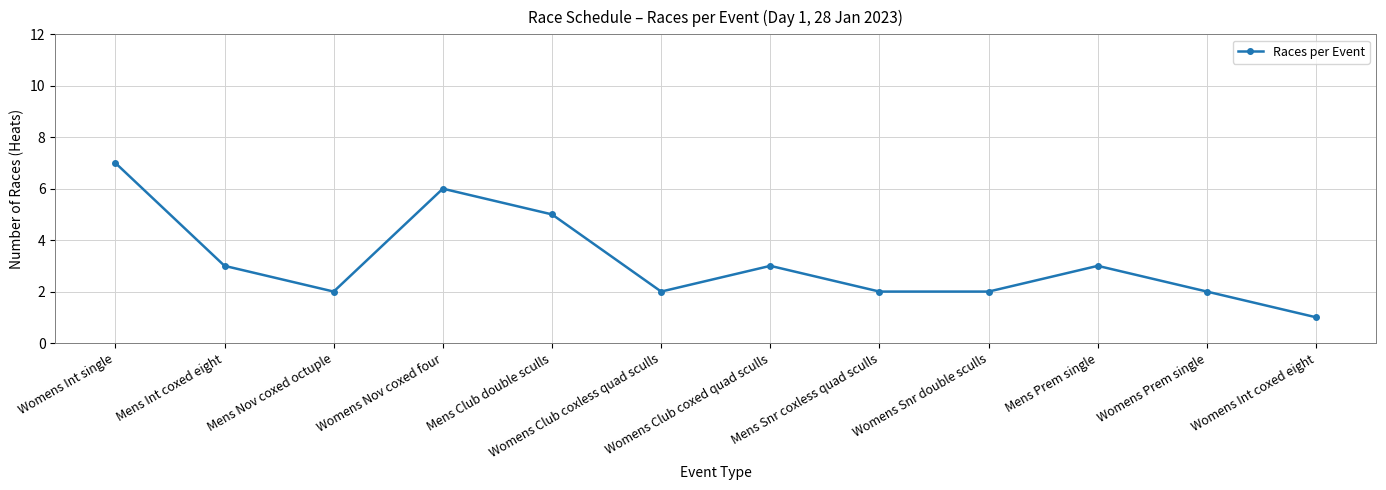

Is this an area chart (filled region under the line)?

No